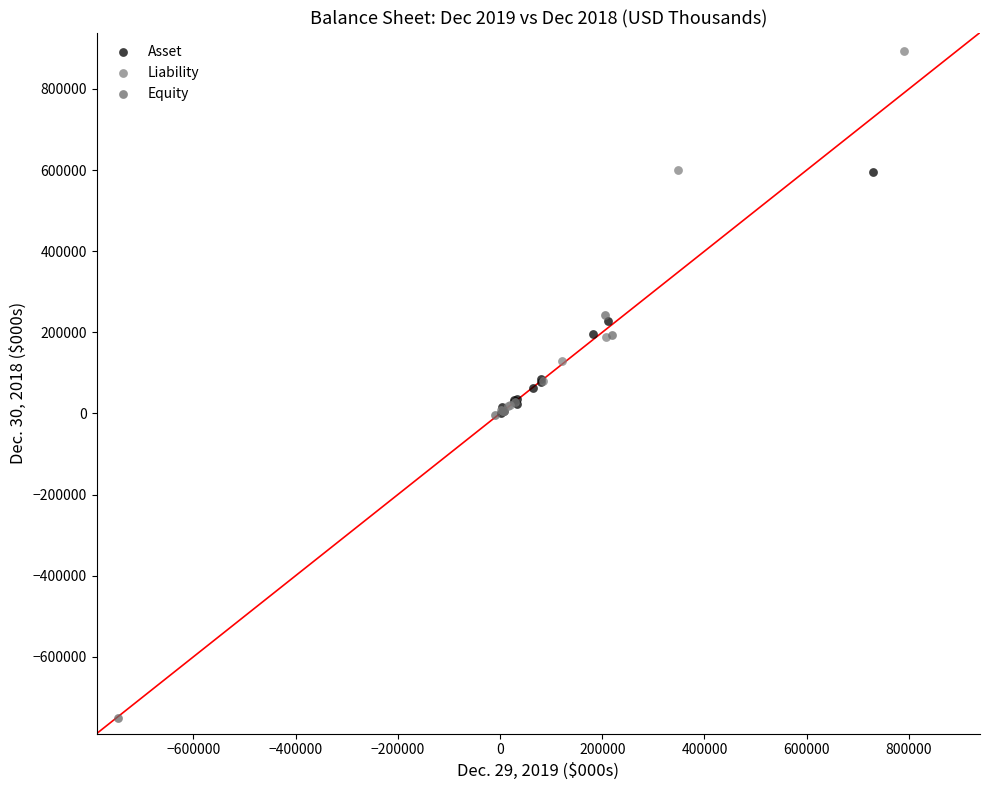

Which series reaches the minimum Y coordinate?

Equity